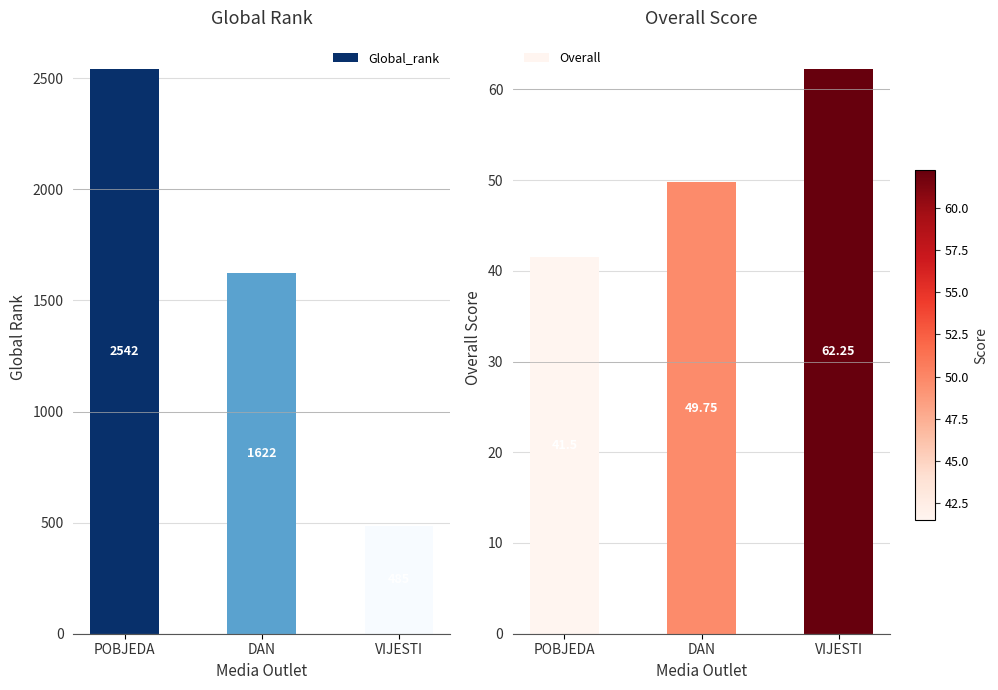

At DAN, list the series in order from largest to smallest.

Global_rank, Overall